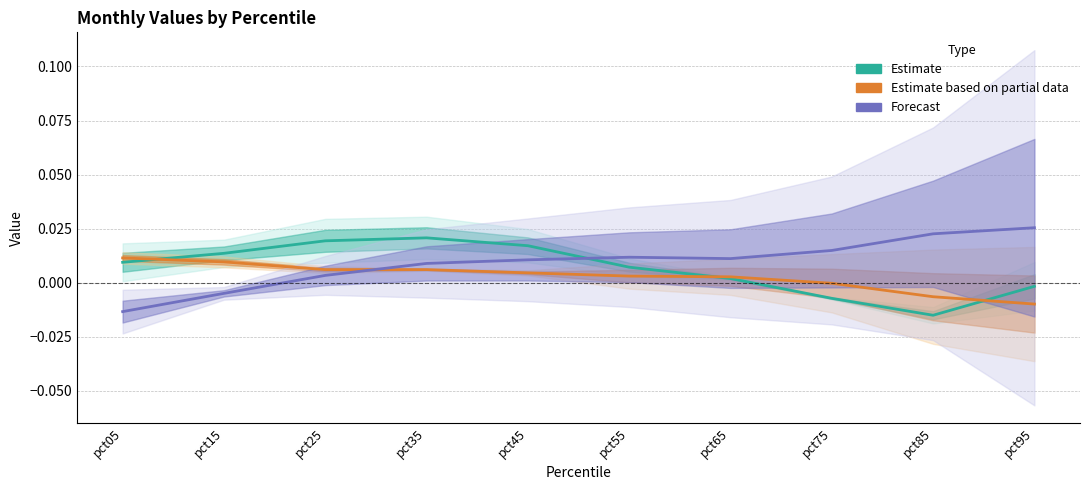

Between pct45 and pct65, which series saw the biggest shift?

Estimate